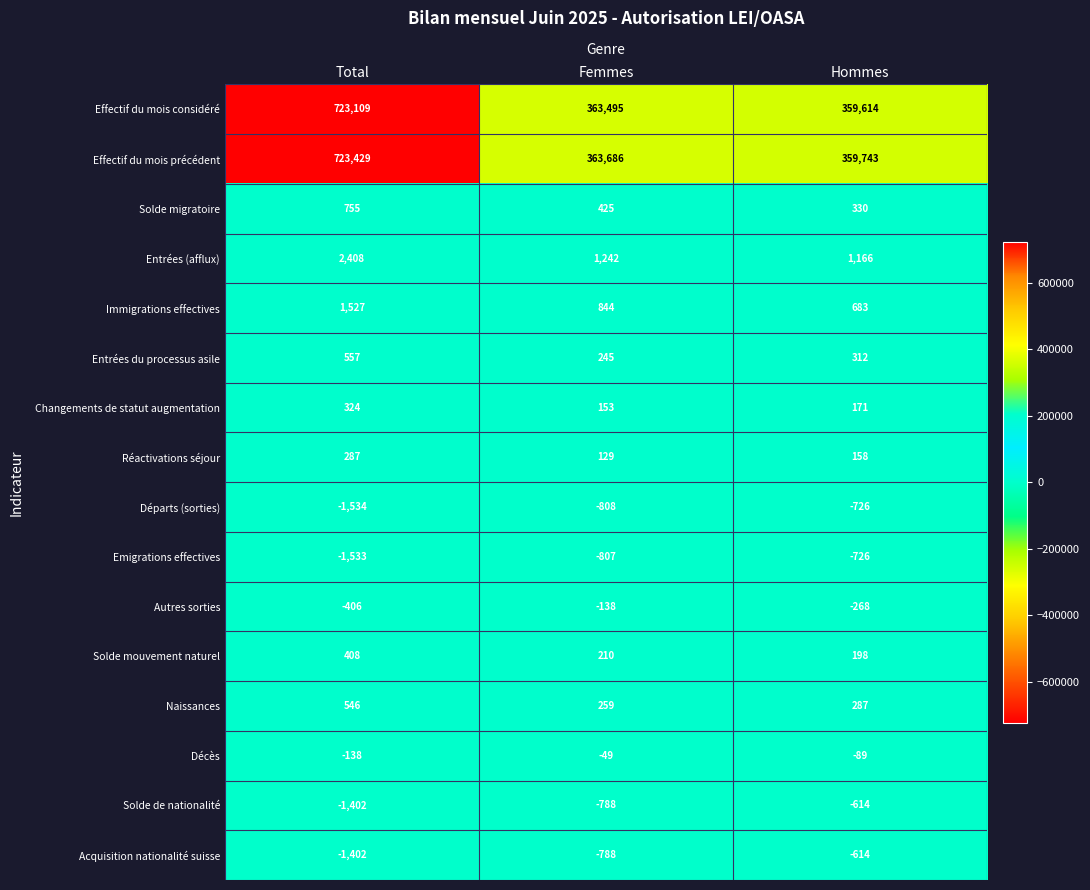

Which series has the widest spread of values?

Effectif du mois précédent